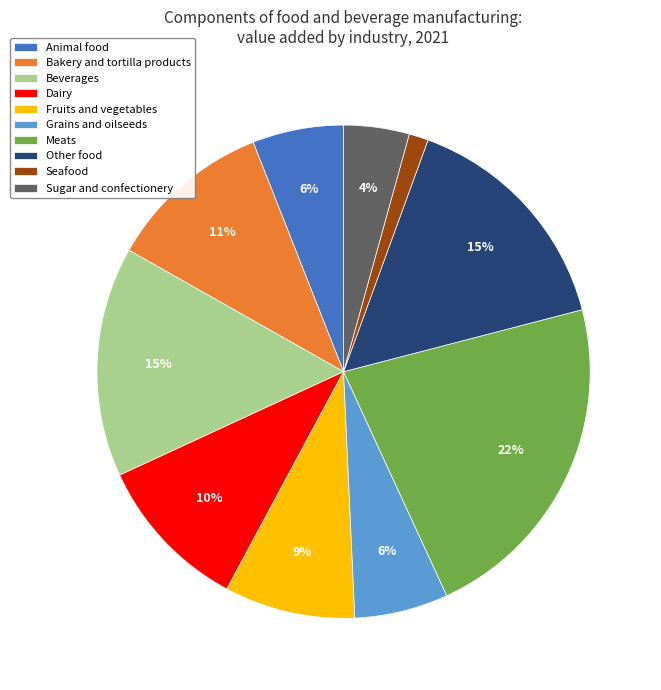

Combined, do Animal food and Meats account for over 50%?

No